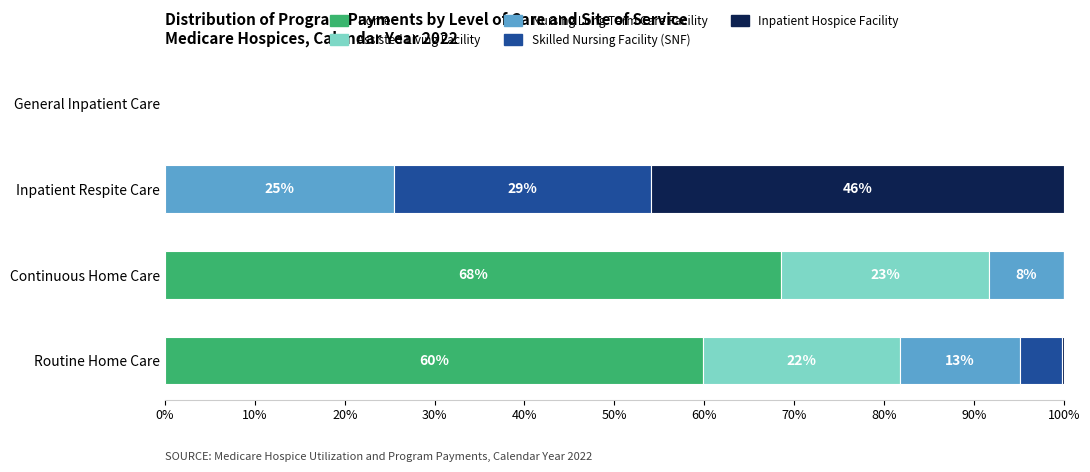

The value of Home at General Inpatient Care is -36.2. True or false?

False